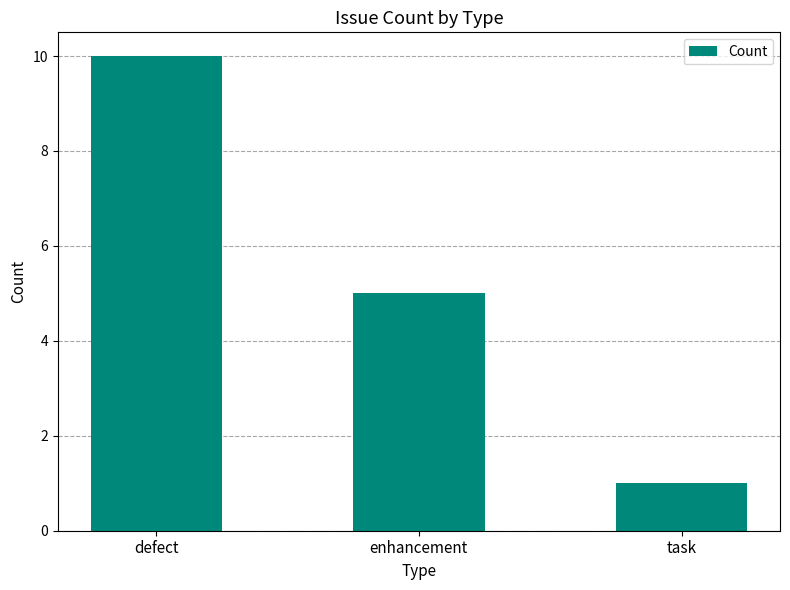

The value at enhancement is 5. True or false?

True